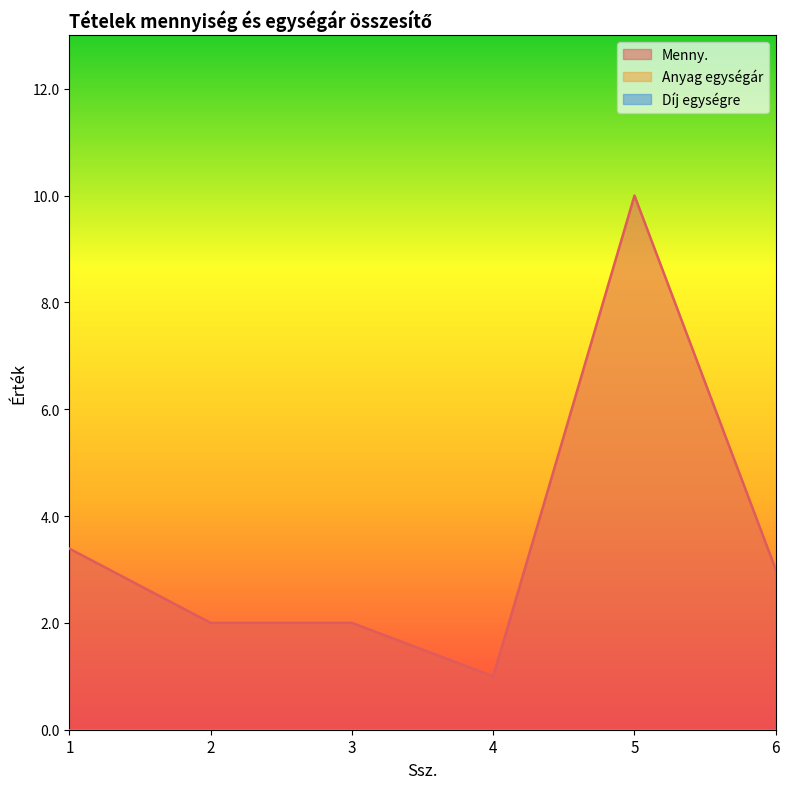

Which series has the largest total across all categories?

Menny.